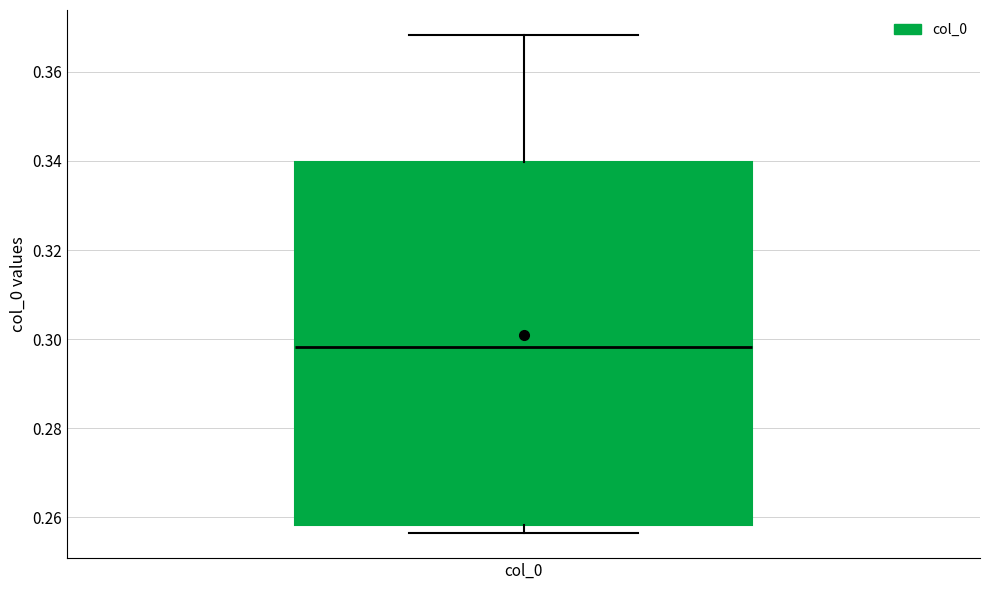

Transcribe this box plot: give where the median line is, the range the box spans, and where the two whiskers end, as read against the y-axis. The values are not printed on the chart, so give them approximately, as read against the axis.

median 0.298, box 0.258 to 0.340, whiskers 0.256 to 0.368